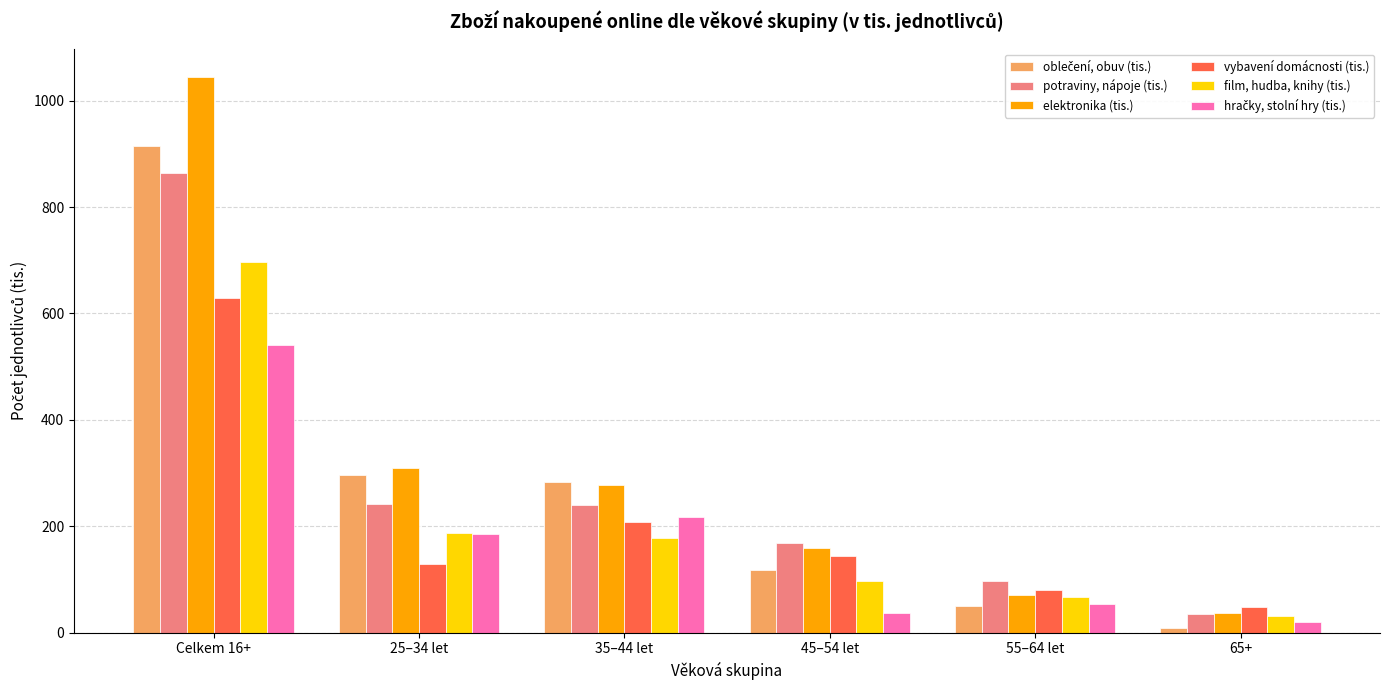

What is the difference between the maximum and minimum values in the vybavení domácnosti (tis.) series?

581.3